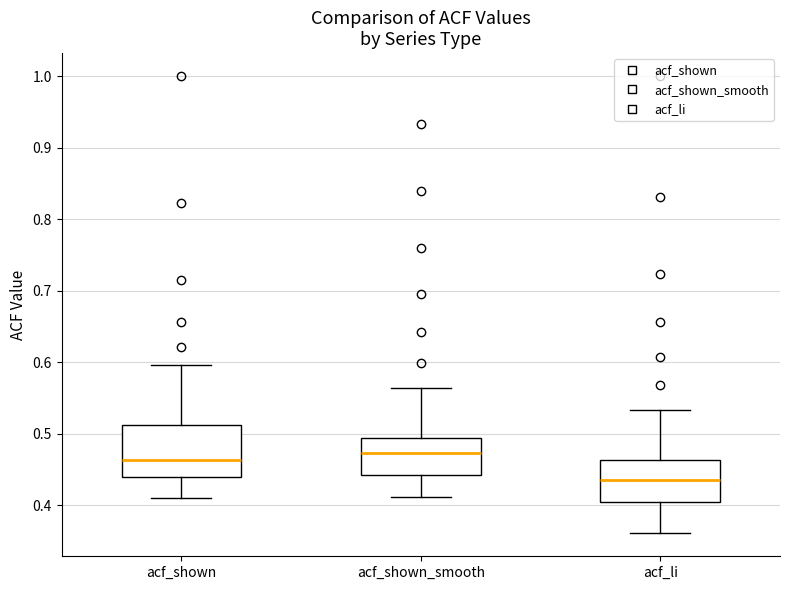

Which box's median line is the lowest?

acf_li